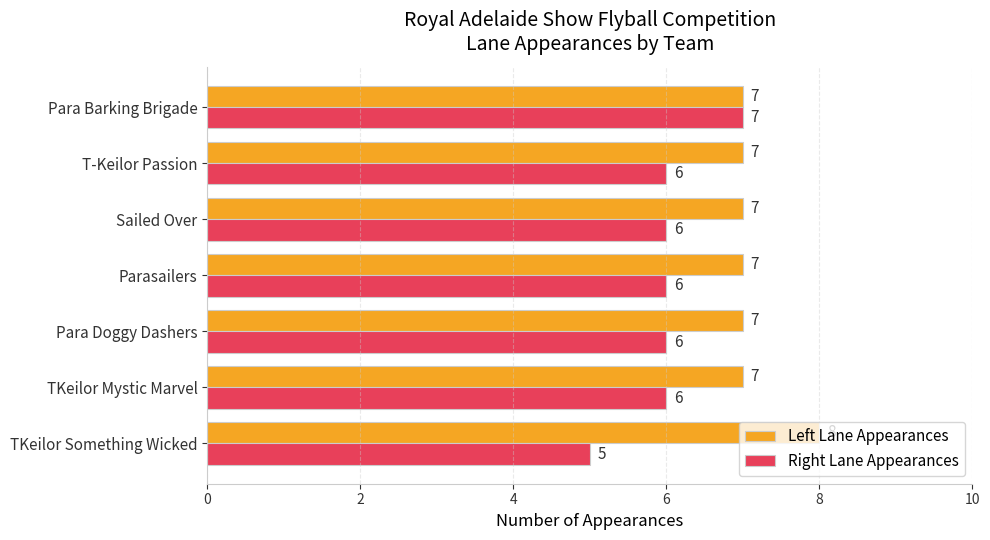

Which series has the largest total across all categories?

Left Lane Appearances